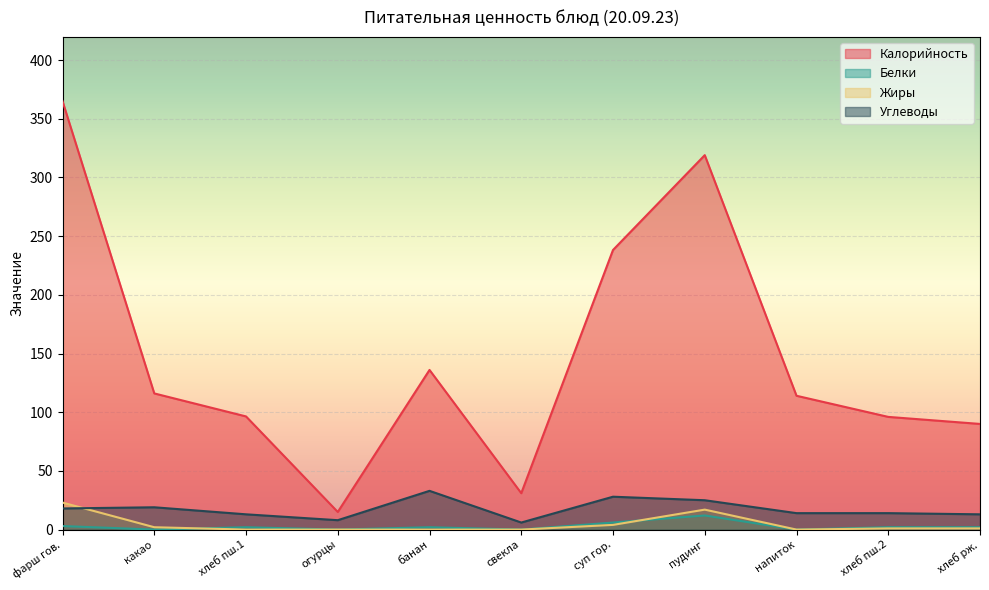

What is the maximum value for Калорийность?

365.0